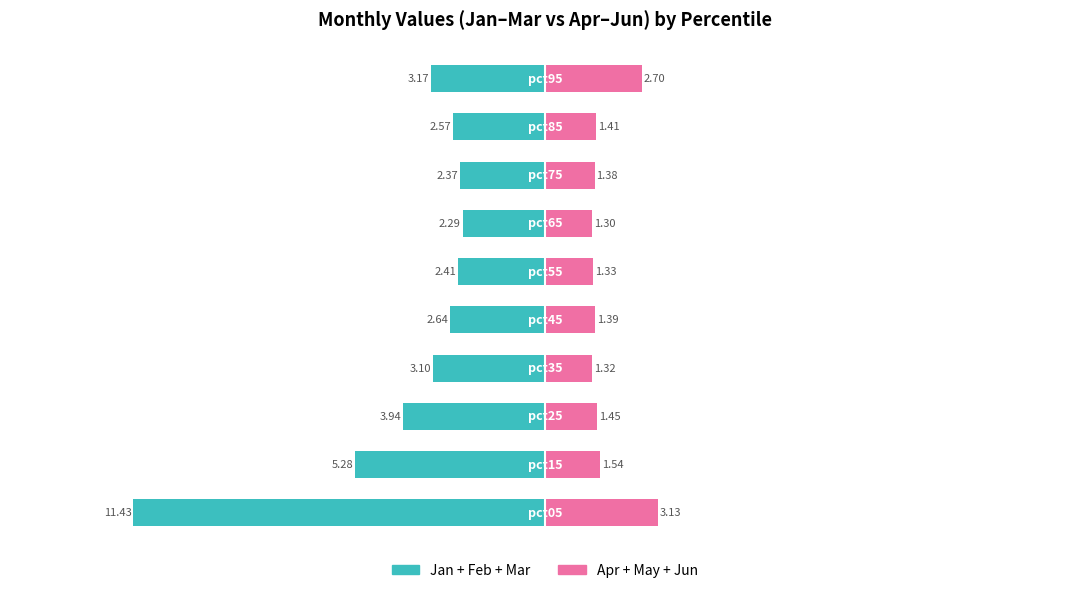

What is the value of the Apr+May+Jun bar at the 1st from the left?

3.1